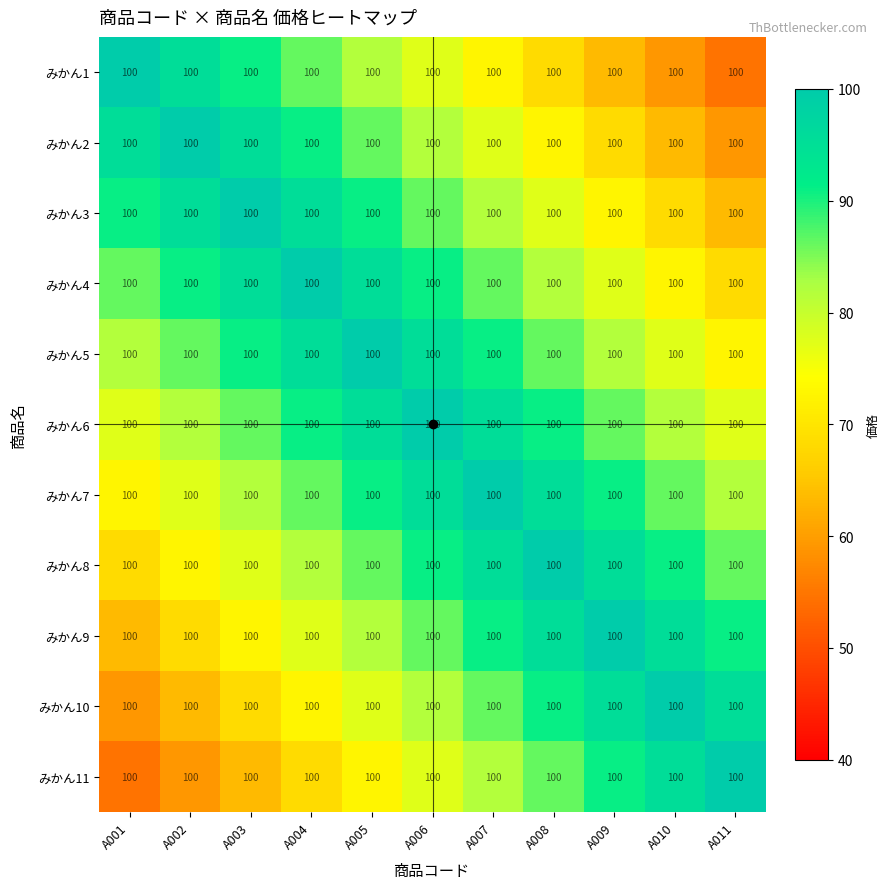

The みかん8 series shows 52.6 at A005. True or false?

False